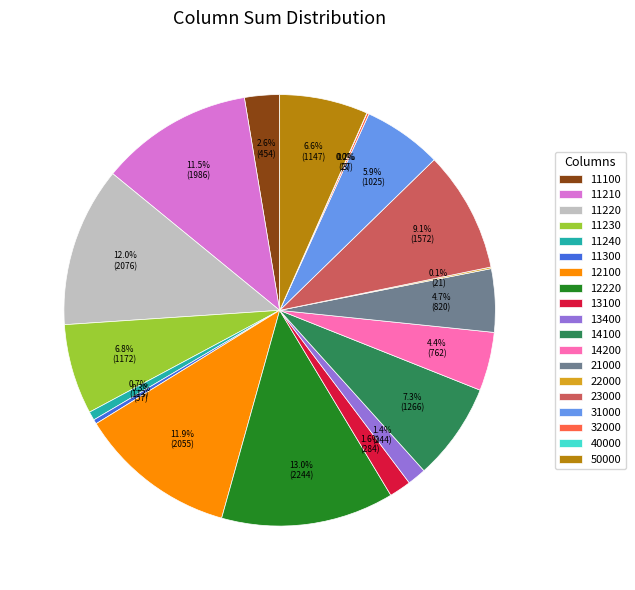

True or false: 12100 accounts for 26% of the total.

False